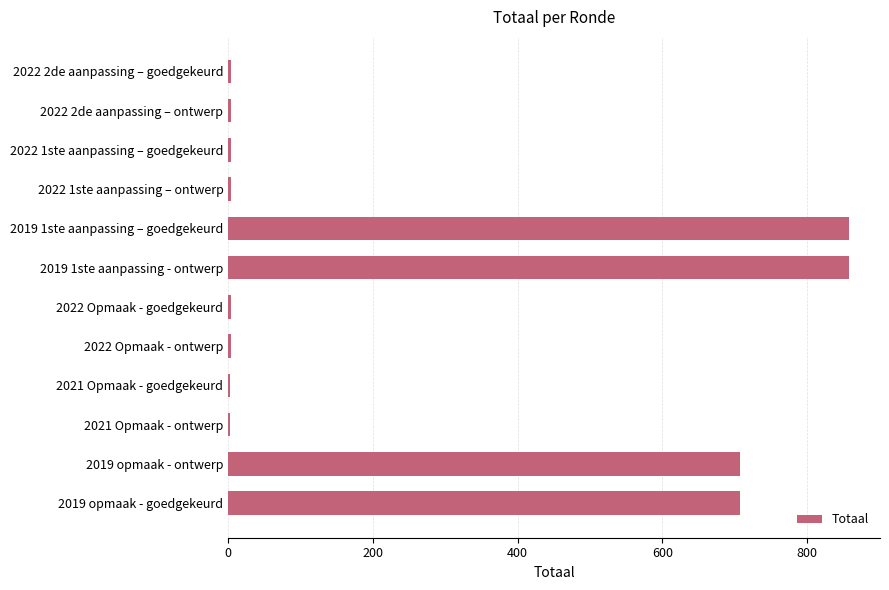

How many bars are there in total?

12